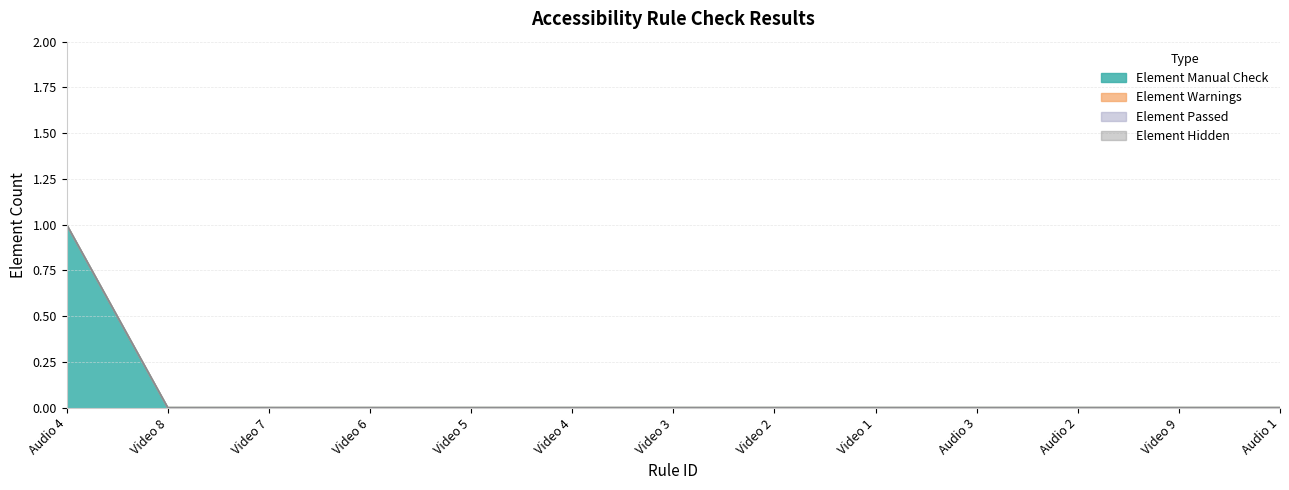

Where is Element Passed nearest to the value 0?

Audio 4